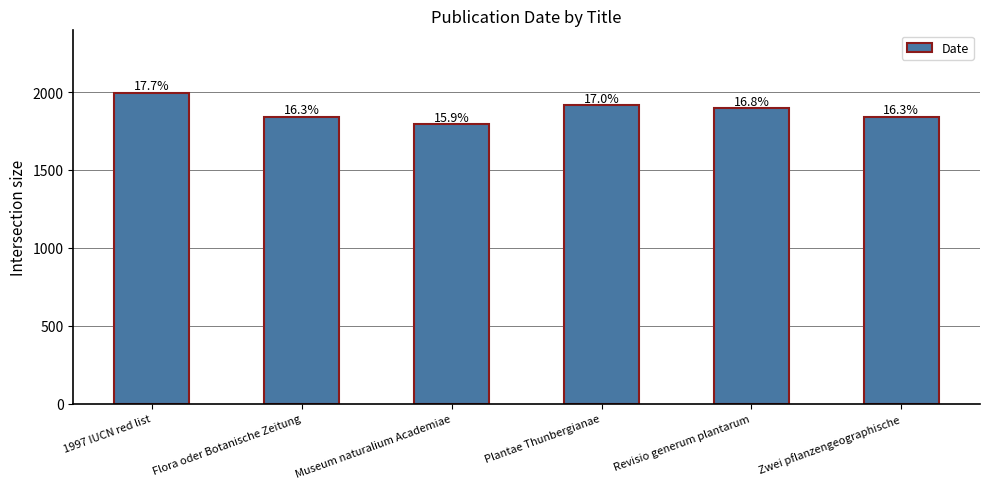

What is the sum of the values at 1997 IUCN red list and Zwei pflanzengeographische?

3840